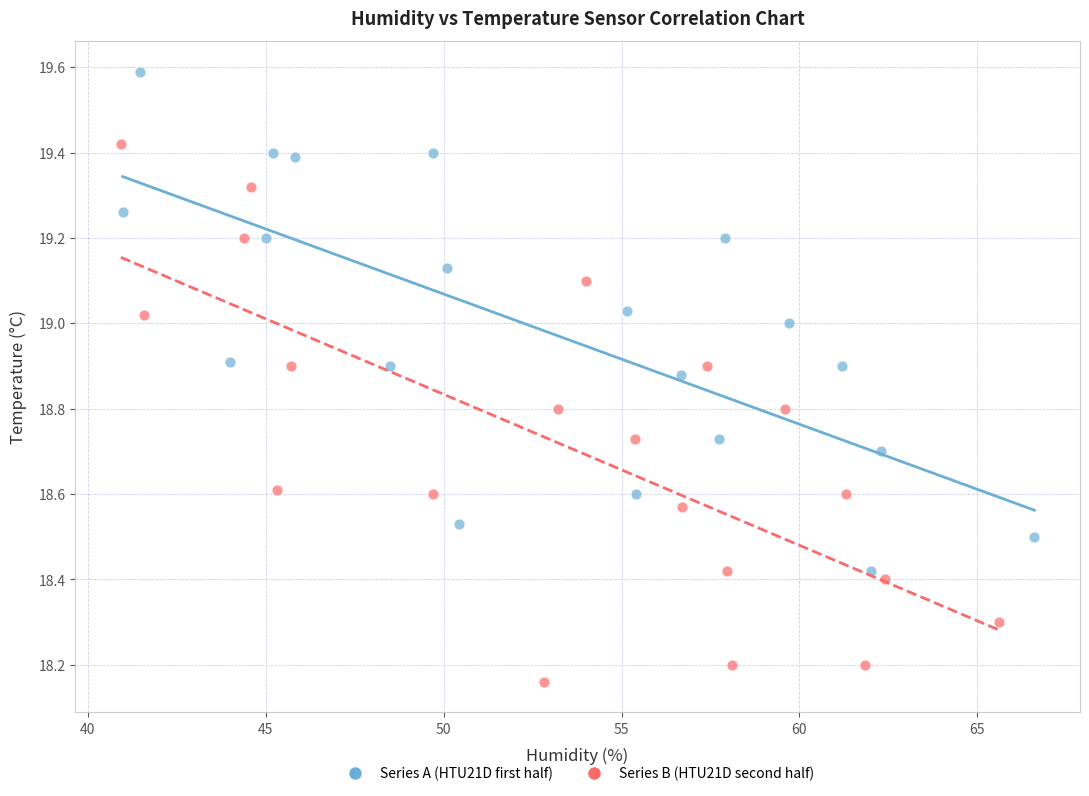

Which series contains the highest Y value?

Series A (HTU21D first half)